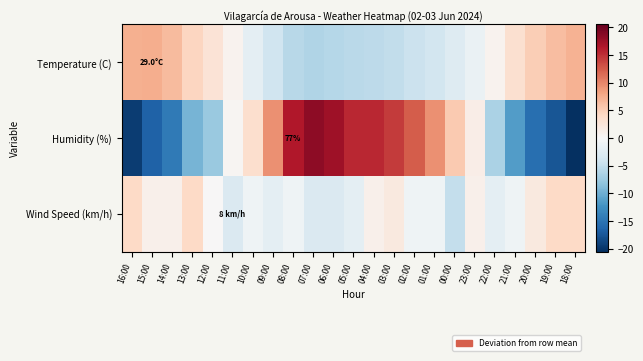

Which series has the widest spread of values?

Humidity (%)